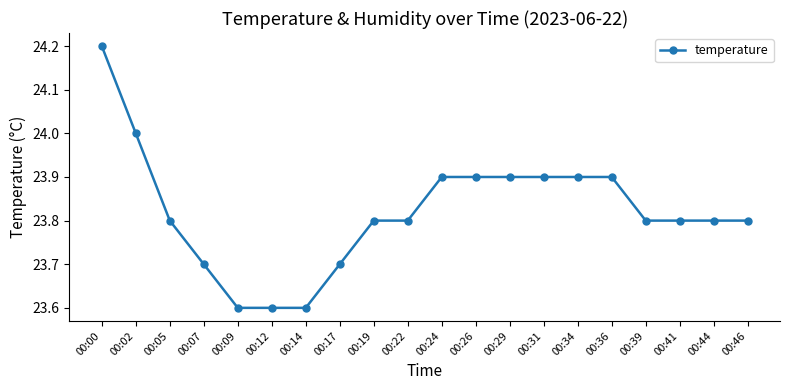

Is it true that the value at 00:31 is 31.8?

False